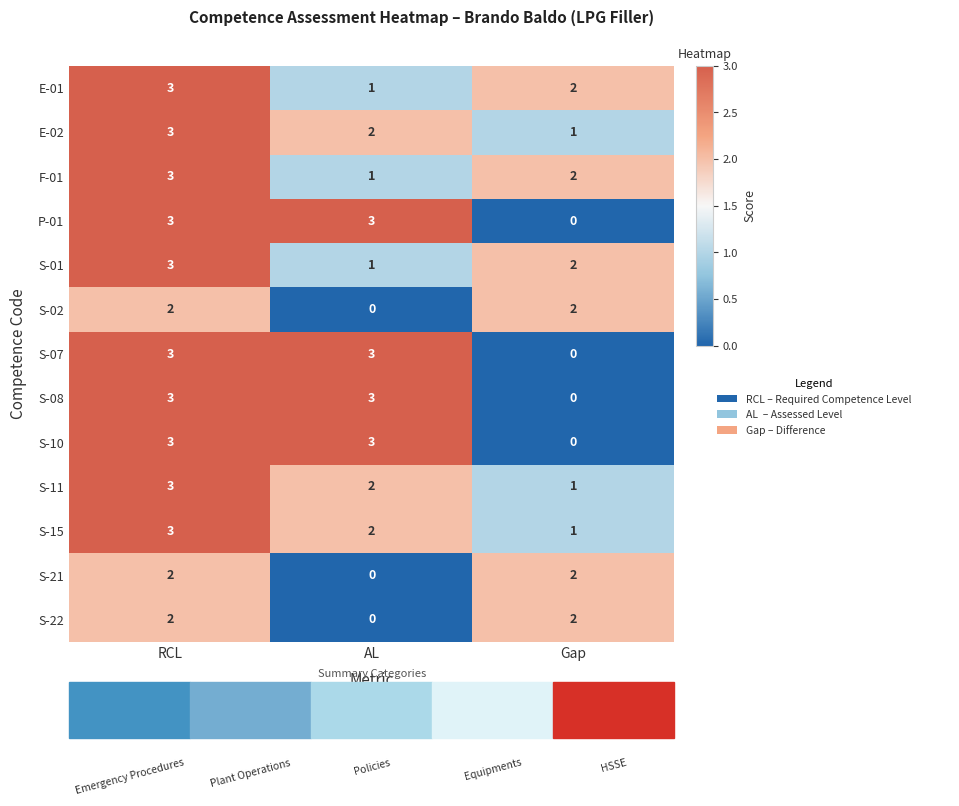

Rank the categories by S-11 value from lowest to highest.

Gap, AL, RCL